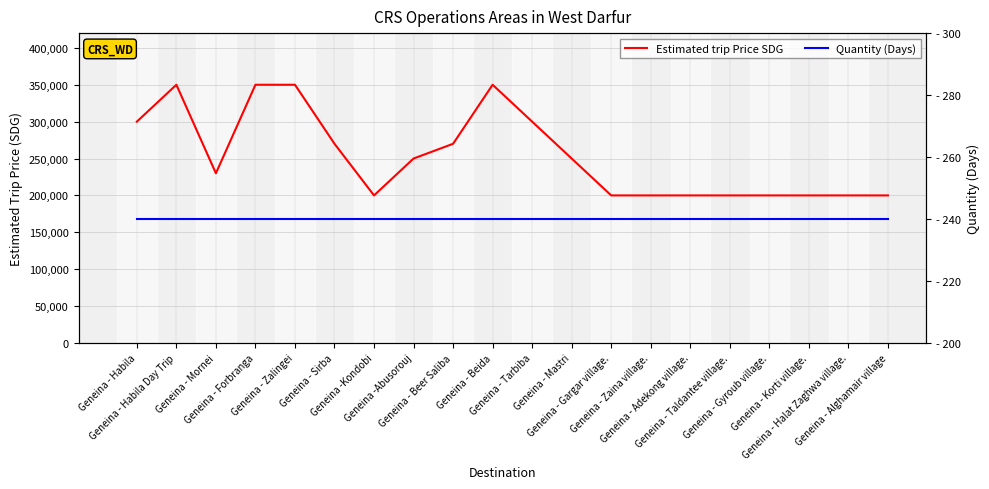

Which series has the widest spread of values?

Estimated trip Price SDG